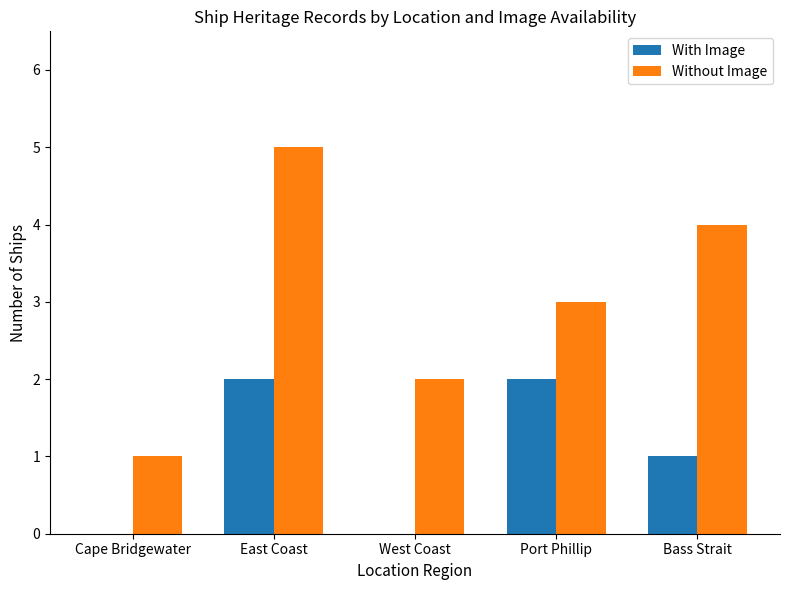

Count the number of categories in the chart.

5